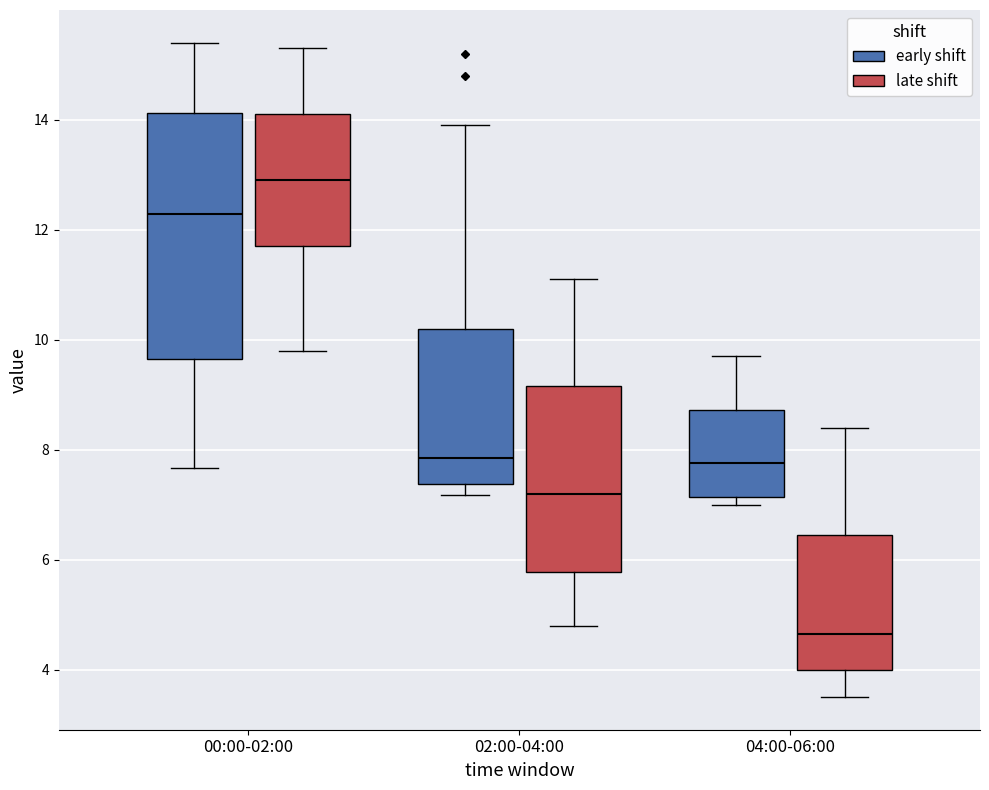

Reading left to right, transcribe this box plot: for each box, give where its median line is, the range the box spans, and where its two whiskers end, as read against the y-axis. The values are not printed on the chart, so give them approximately, as read against the axis.

00:00-02:00 (early shift): median 12.2, box 9.6 to 14.2, whiskers 7.6 to 15.4
00:00-02:00 (late shift): median 13.0, box 11.8 to 14.2, whiskers 9.8 to 15.4
02:00-04:00 (early shift): median 7.8, box 7.4 to 10.2, whiskers 7.2 to 14.0
02:00-04:00 (late shift): median 7.2, box 5.8 to 9.2, whiskers 4.8 to 11.2
04:00-06:00 (early shift): median 7.8, box 7.2 to 8.8, whiskers 7.0 to 9.8
04:00-06:00 (late shift): median 4.6, box 4.0 to 6.4, whiskers 3.6 to 8.4